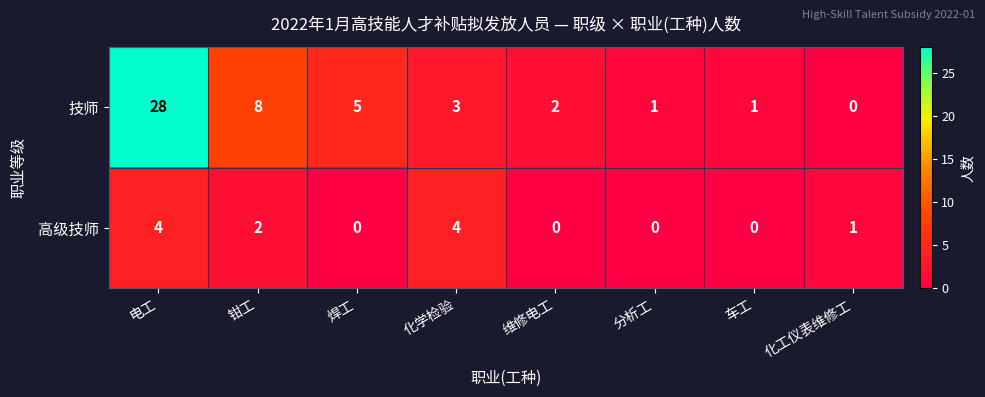

Rank the series by their maximum value, from lowest to highest.

高级技师, 技师